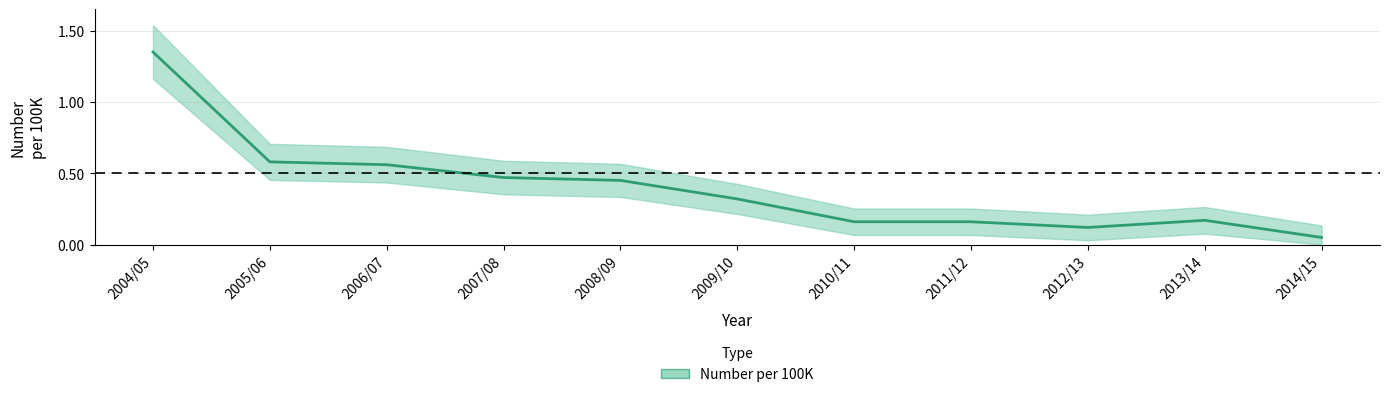

True or false: the data shows 0.0 at 2014/15.

False